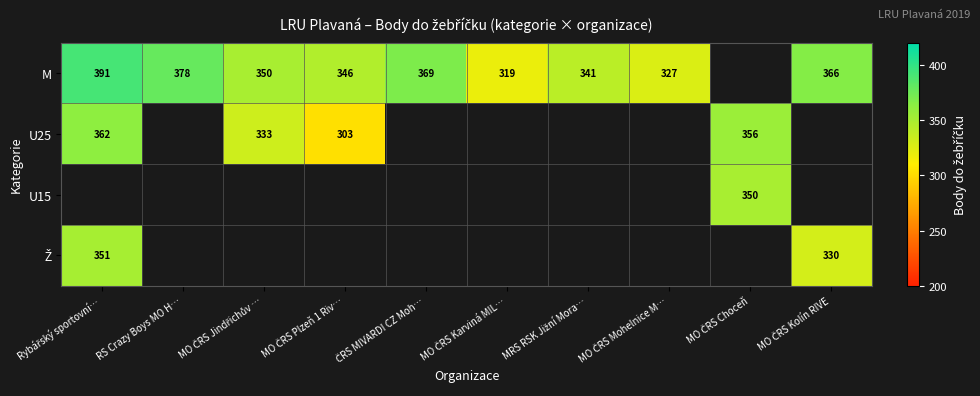

How many data points does each series have?

10